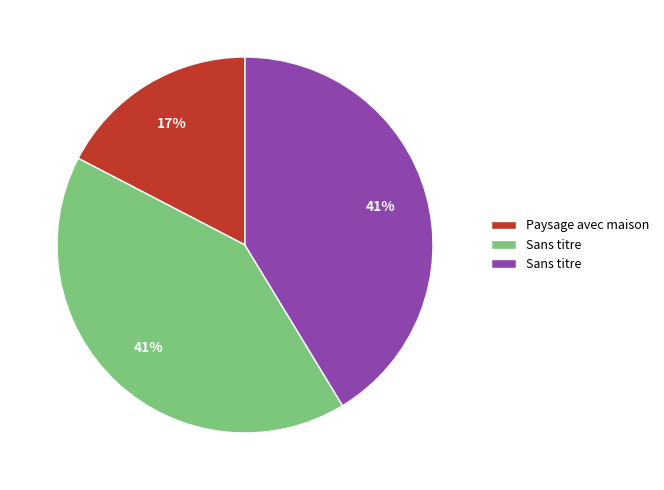

To the nearest percent, what is the average slice percentage?

33%